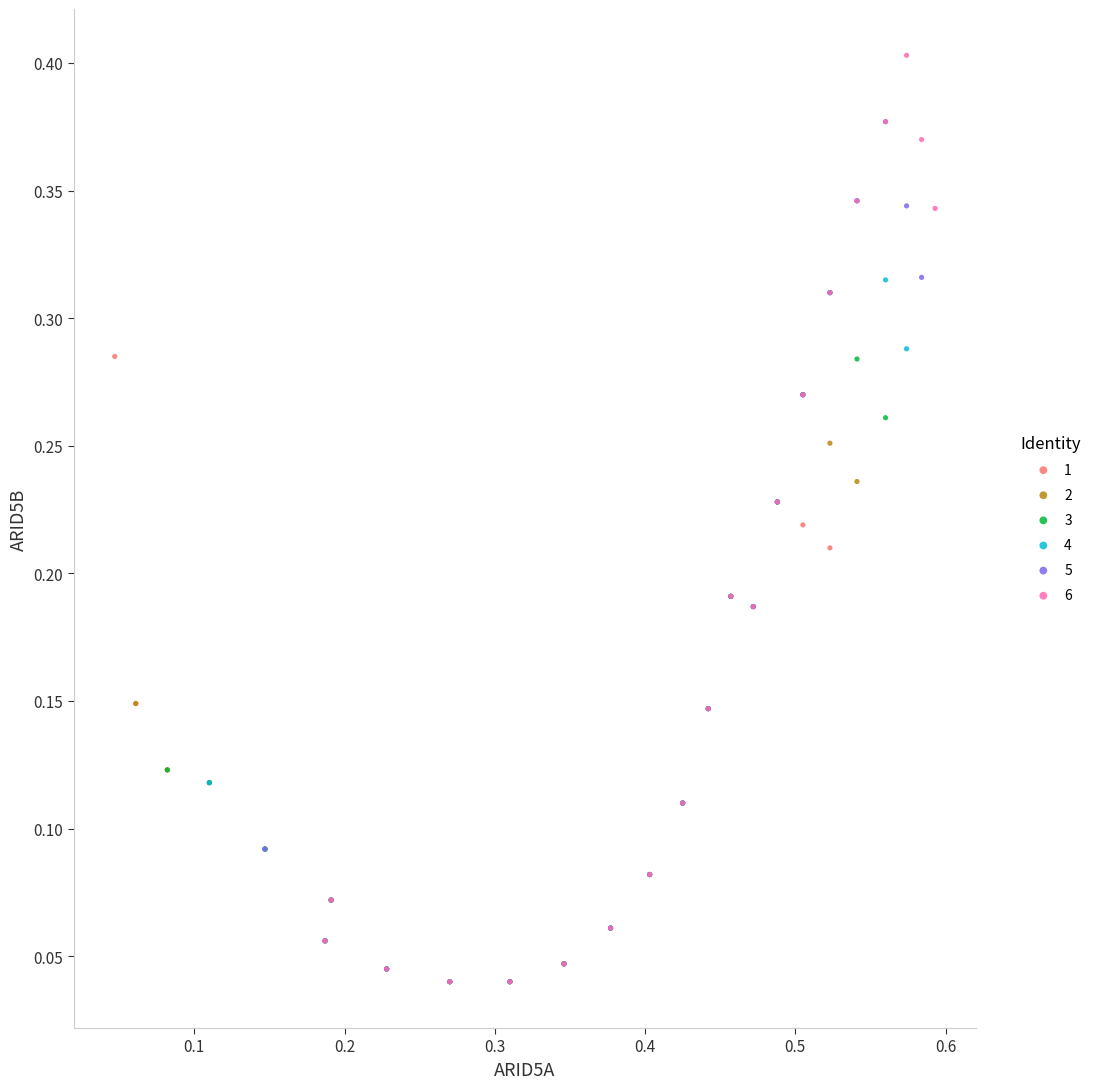

What are all the series names shown in the legend?

1, 2, 3, 4, 5, 6